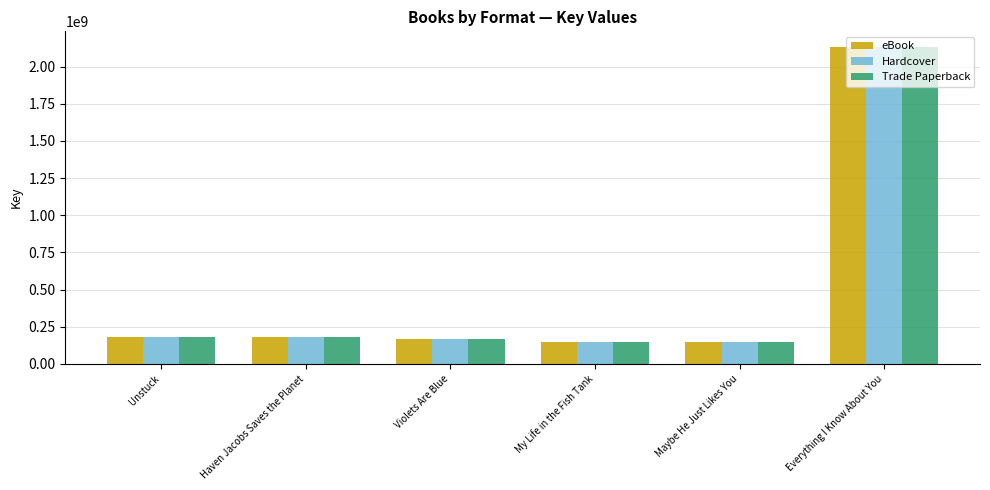

What are all the series names shown in the legend?

eBook, Hardcover, Trade Paperback